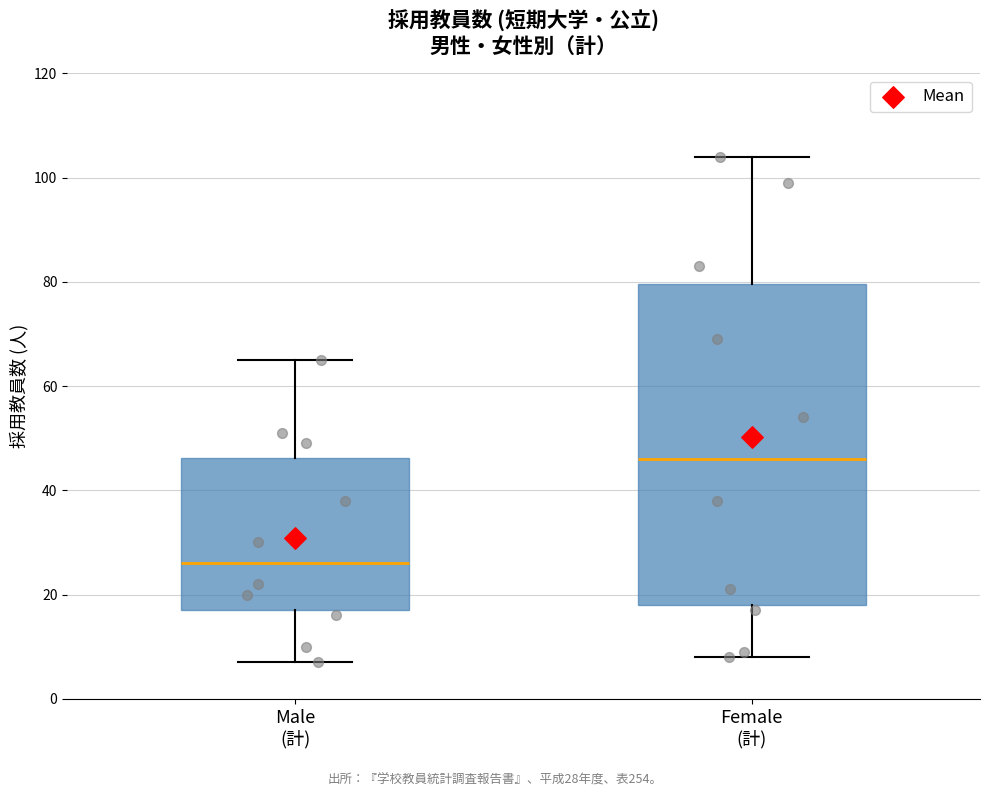

Reading left to right, transcribe this box plot: for each box, give where its median line is, the range the box spans, and where its two whiskers end, as read against the y-axis. The values are not printed on the chart, so give them approximately, as read against the axis.

Male (計): median 26, box 18 to 46, whiskers 8 to 66
Female (計): median 46, box 18 to 80, whiskers 8 to 104